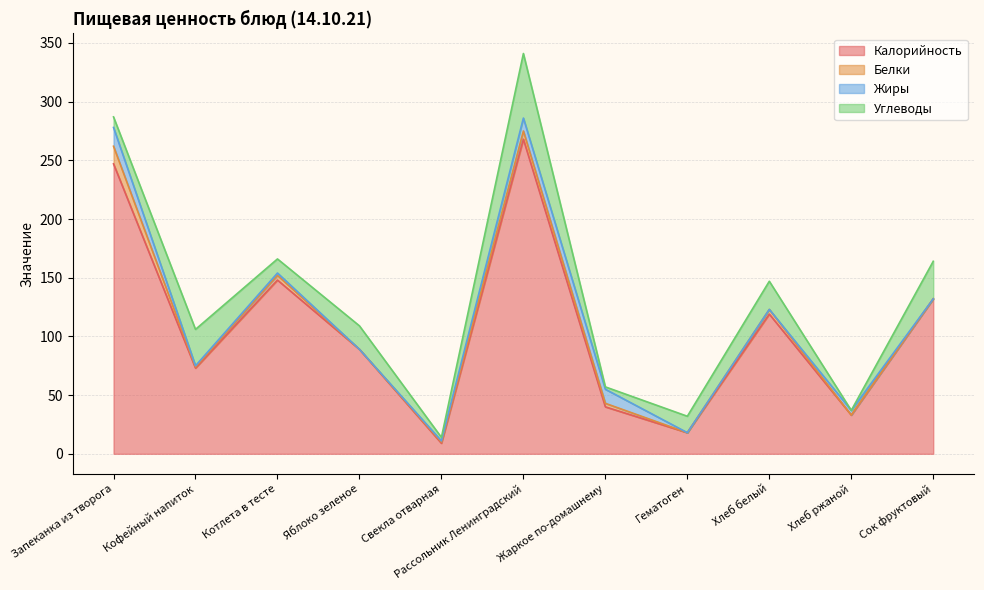

Which label corresponds to the largest value in the chart?

Рассольник Ленинградский